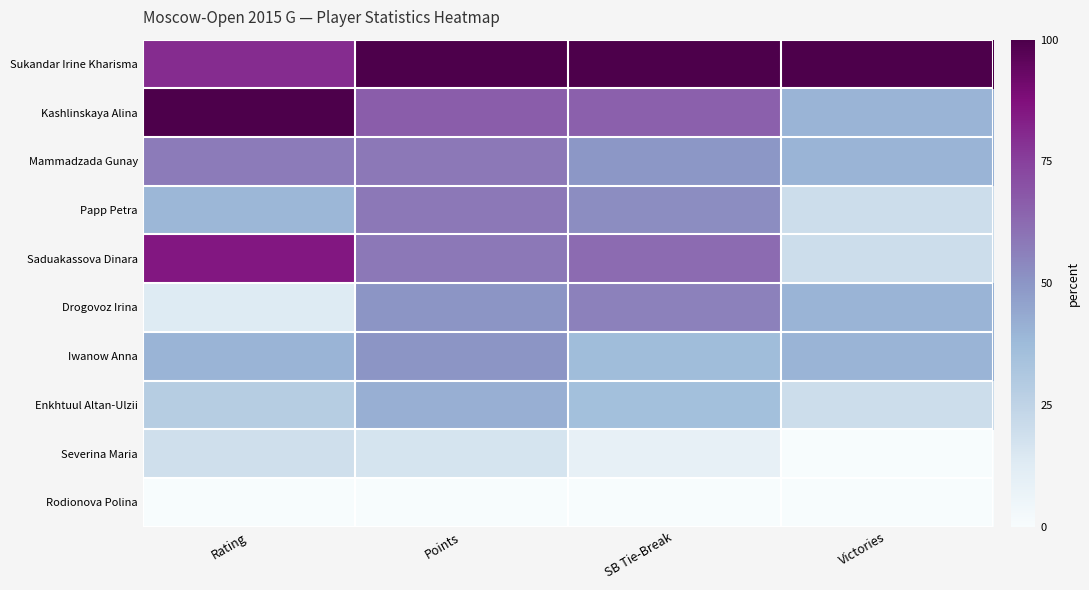

Which series changed the most between Rating and Victories?

Saduakassova Dinara